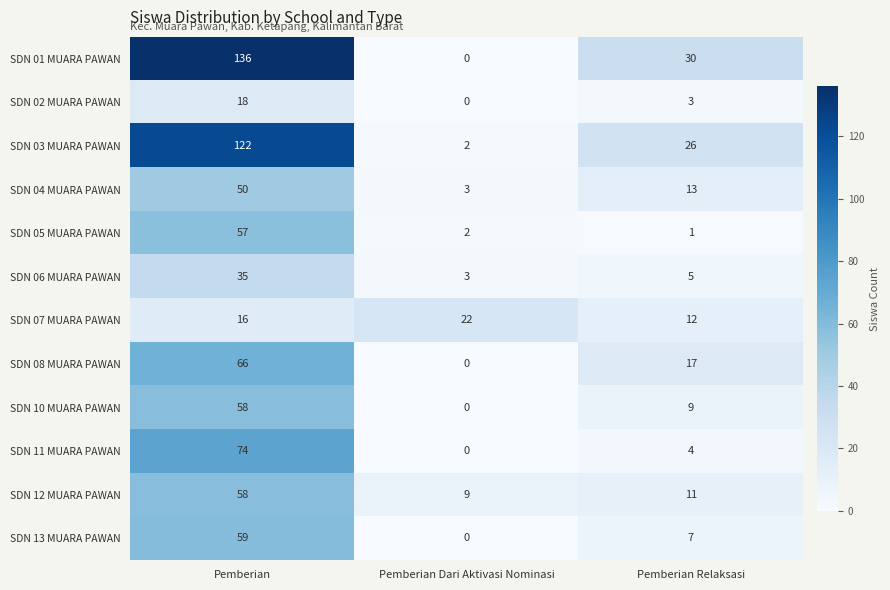

What is the sum of the SDN 05 MUARA PAWAN values at Pemberian Relaksasi and Pemberian Dari Aktivasi Nominasi?

3